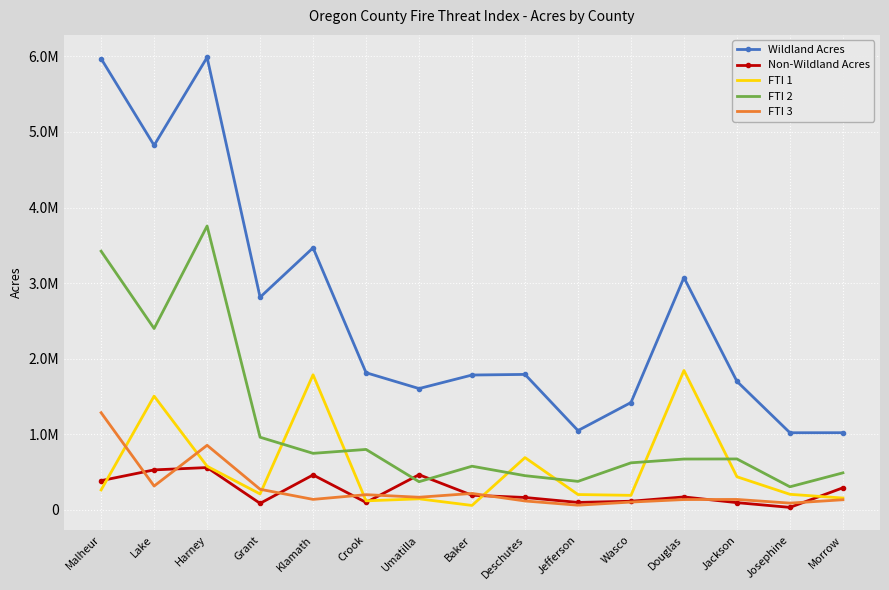

Where is the first local maximum for FTI 3?

Harney